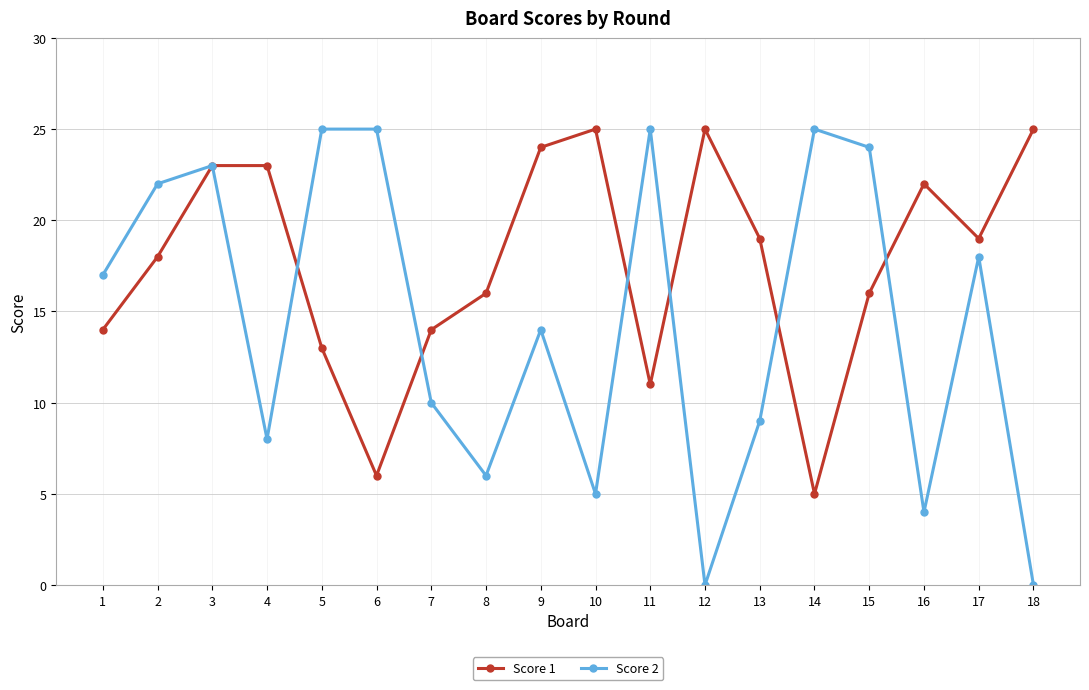

Which series changed the most between 9 and 12?

Score 2